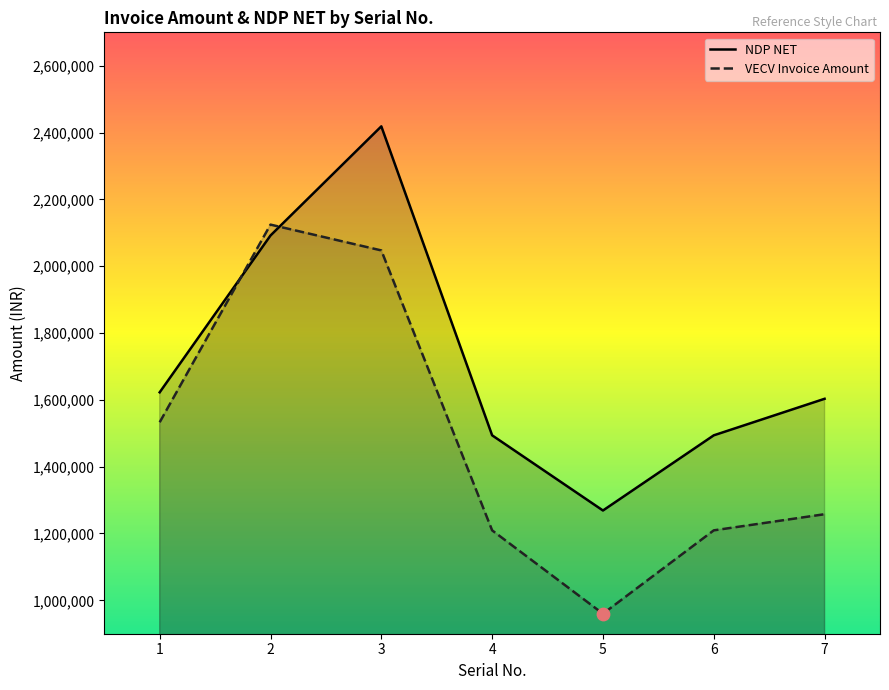

Is the value of VECV Invoice Amount at 6 greater than the value of NDP NET at 2?

No